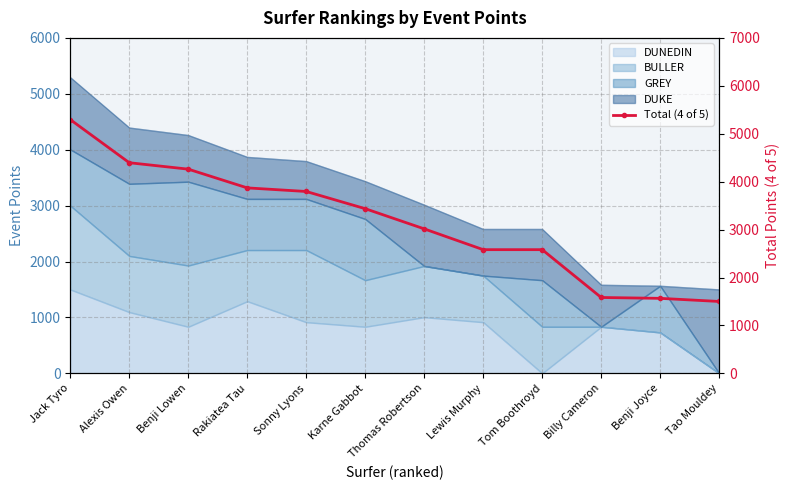

List the labels in order of value, largest first.

Jack Tyro, Alexis Owen, Benji Lowen, Rakiatea Tau, Sonny Lyons, Karne Gabbot, Thomas Robertson, Lewis Murphy, Tom Boothroyd, Billy Cameron, Benji Joyce, Tao Mouldey